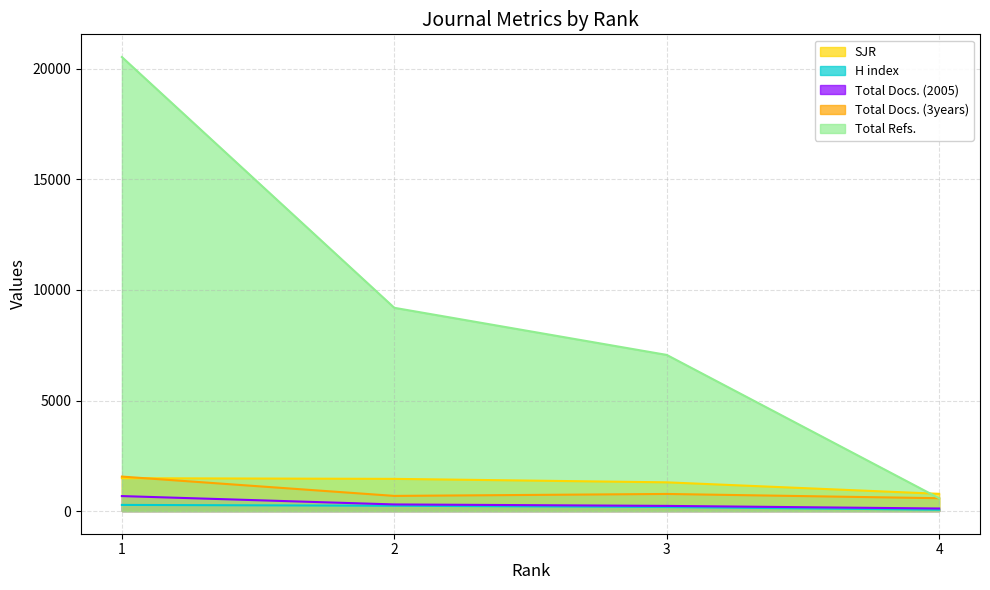

Which series has the largest total across all categories?

Total Refs.